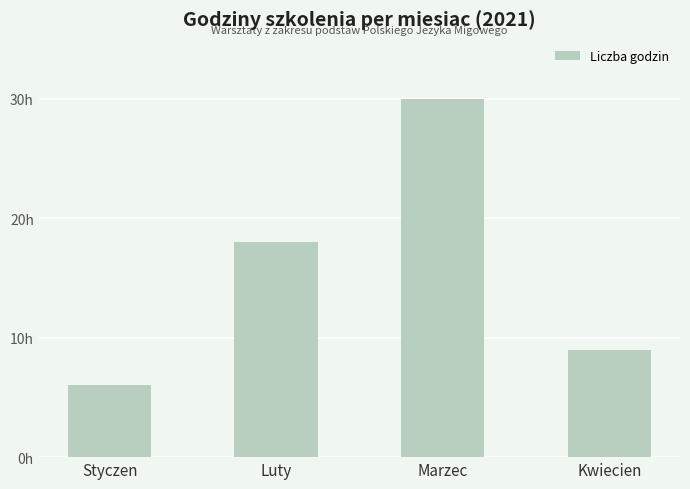

The chart shows a value of 9 at Kwiecien. True or false?

True